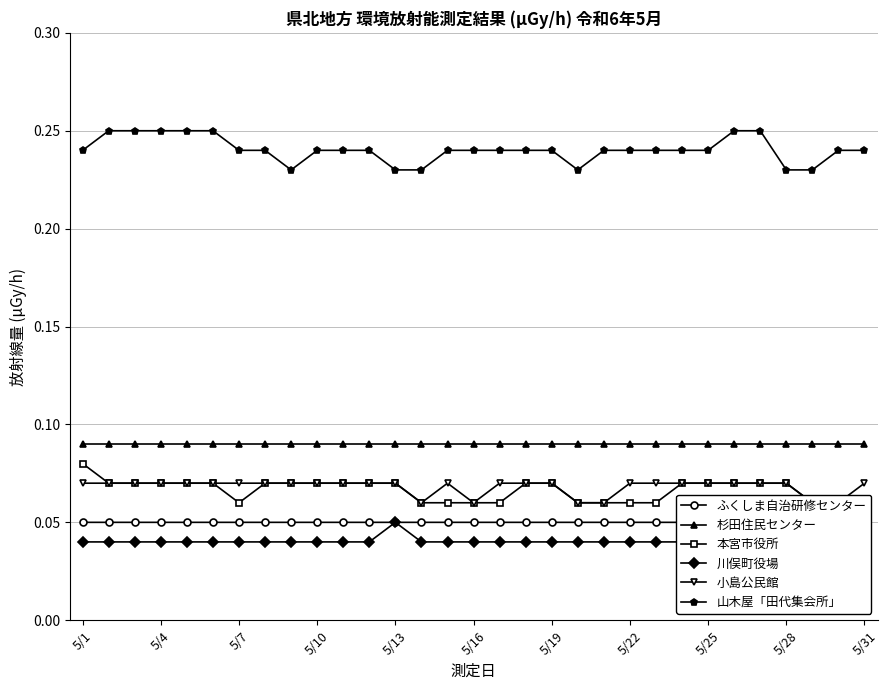

Is this an area chart (filled region under the line)?

No